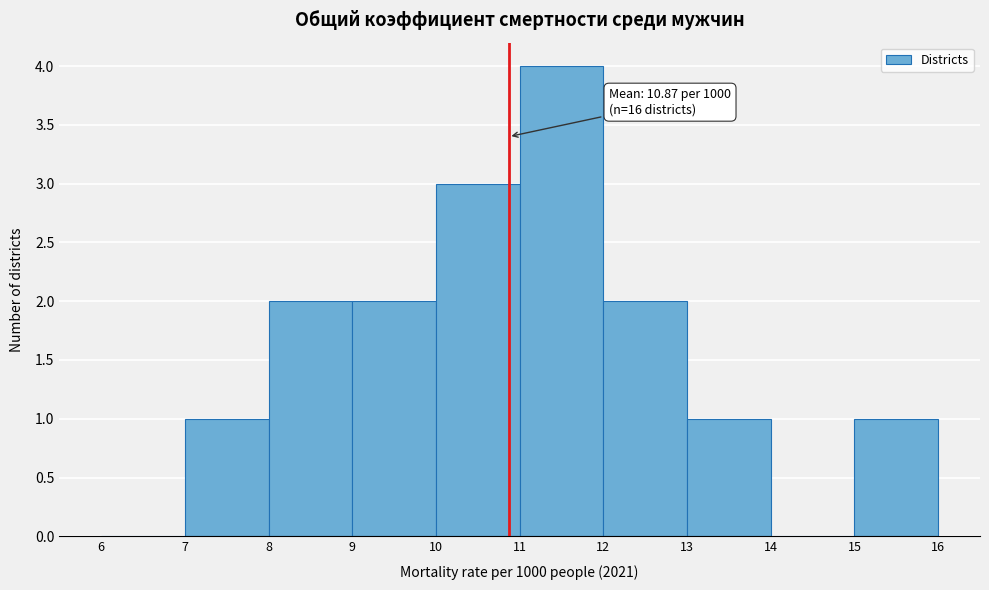

Which range on the x-axis has the tallest bar?

11 to 12